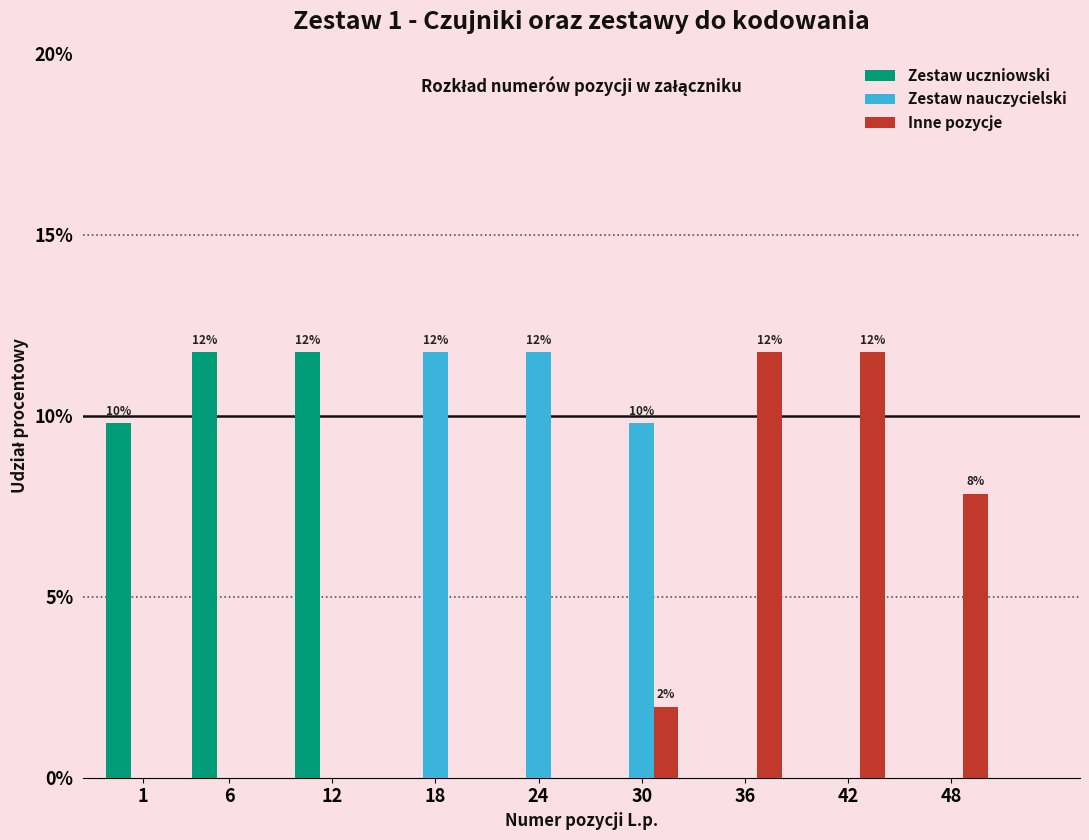

Reading left to right, extract all data points from this chart.

Zestaw uczniowski: 1=9.8	6=11.8	12=11.8	18=0.0	24=0.0	30=0.0	36=0.0	42=0.0	48=0.0
Zestaw nauczycielski: 1=0.0	6=0.0	12=0.0	18=11.8	24=11.8	30=9.8	36=0.0	42=0.0	48=0.0
Inne pozycje: 1=0.0	6=0.0	12=0.0	18=0.0	24=0.0	30=2.0	36=11.8	42=11.8	48=7.8